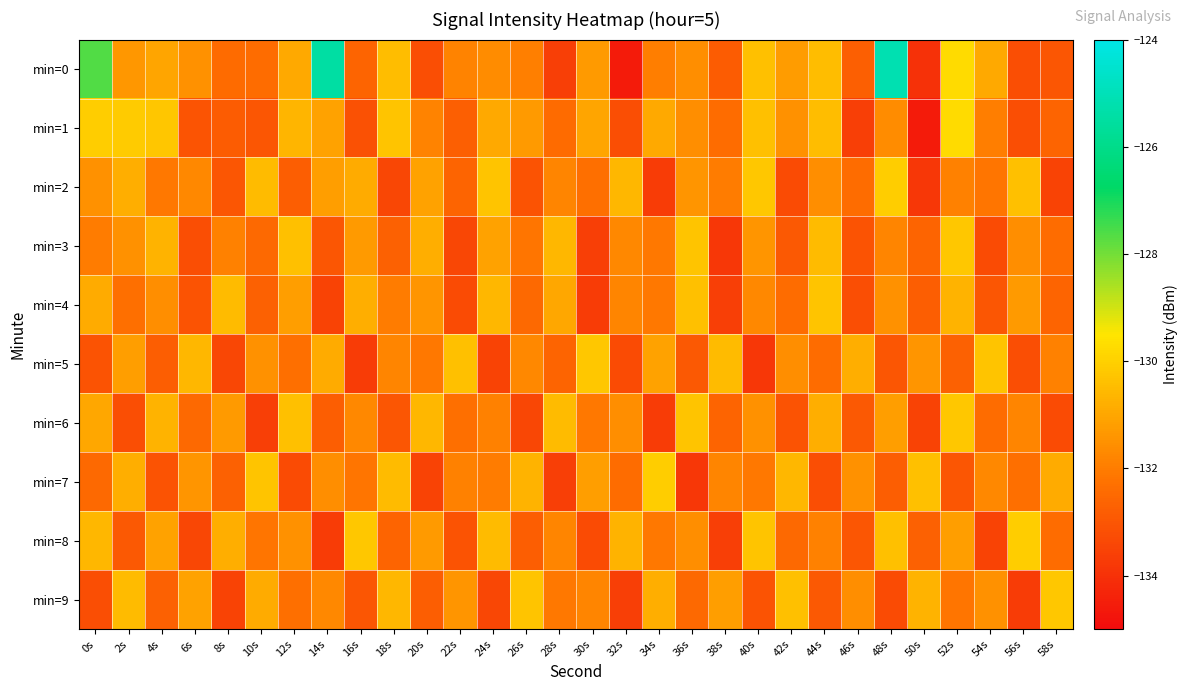

What is the difference between the highest and lowest values at 28s?

3.1